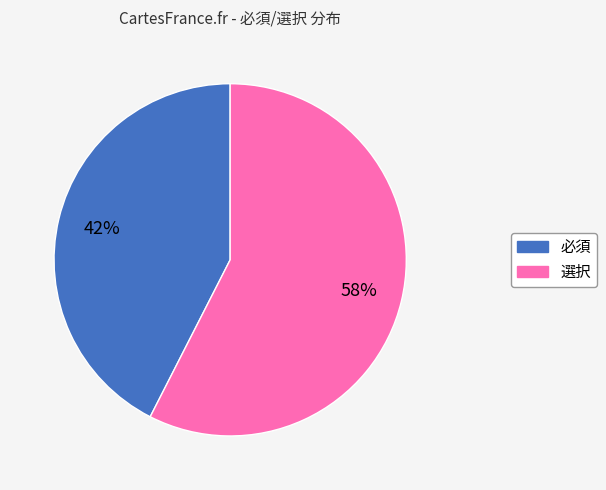

How many segments does this pie chart have?

2